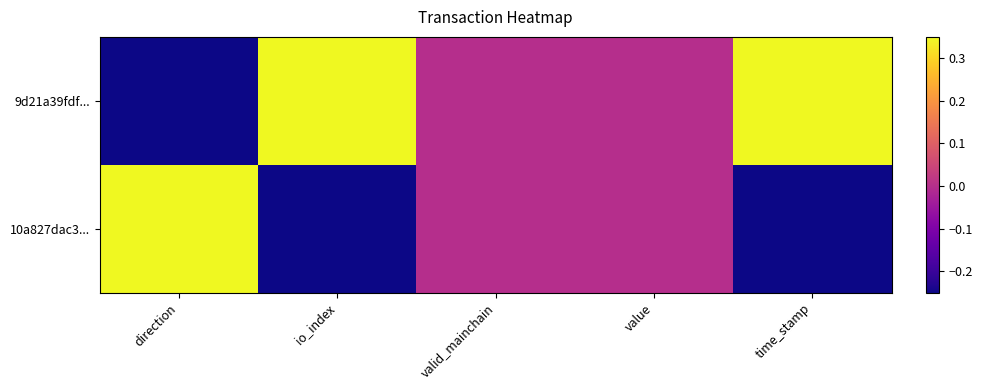

List the series in order of their overall mean, lowest first.

10a827dac3..., 9d21a39fdf...